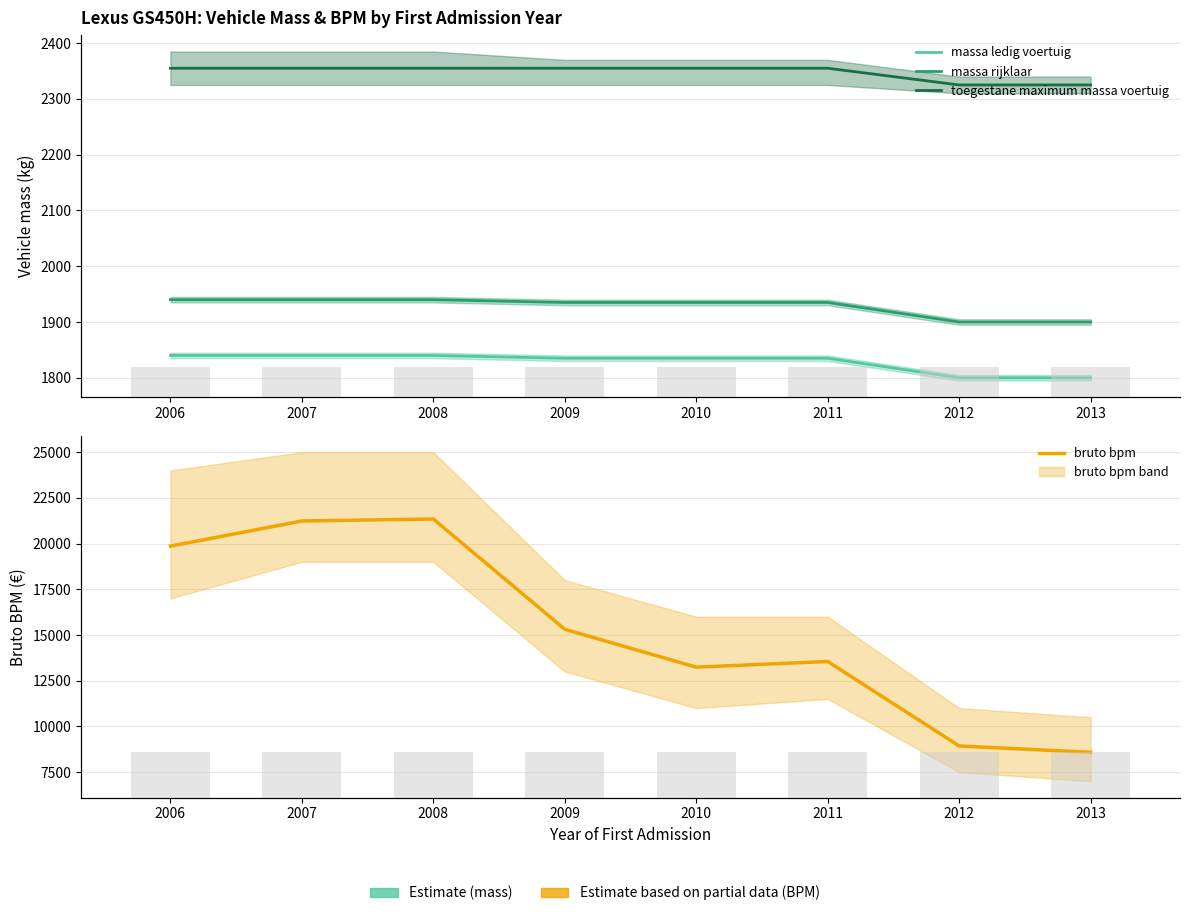

What is the highest value of the massa rijklaar series?

1940